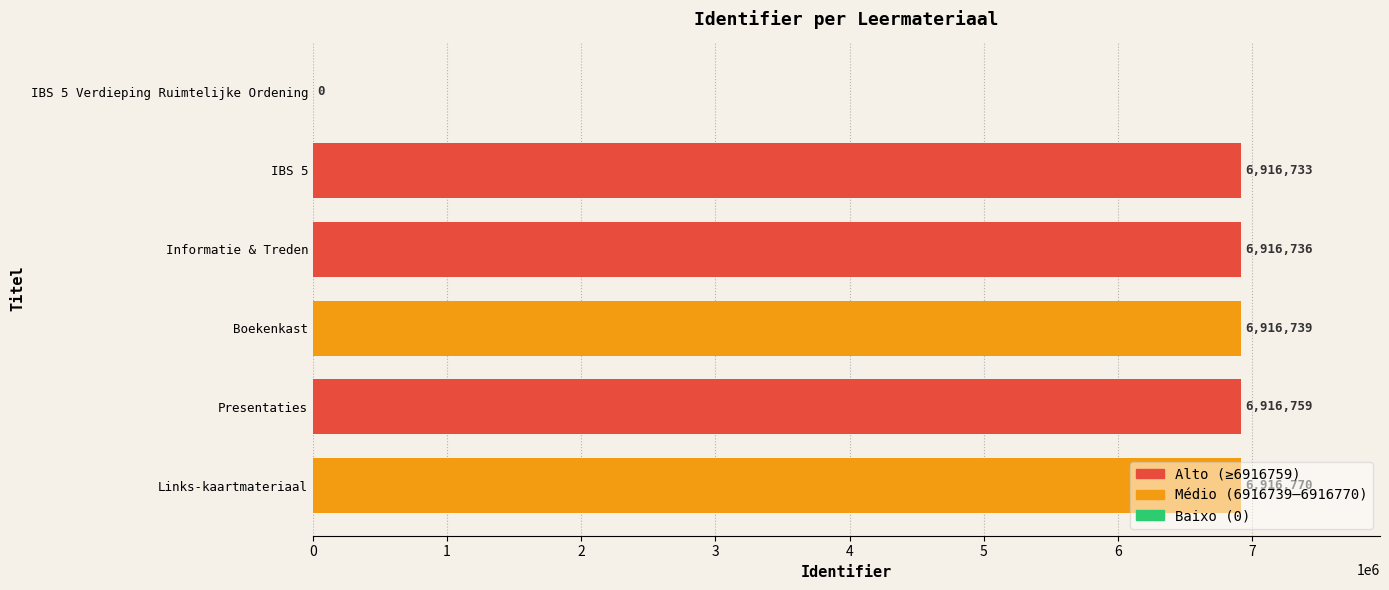

Is it true that the value at Presentaties is 6916759?

True